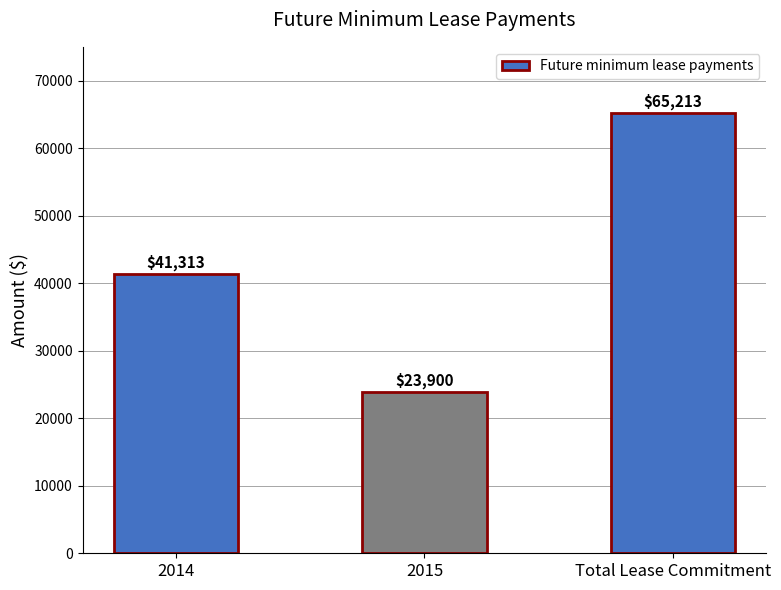

What position from the right is 2014?

3